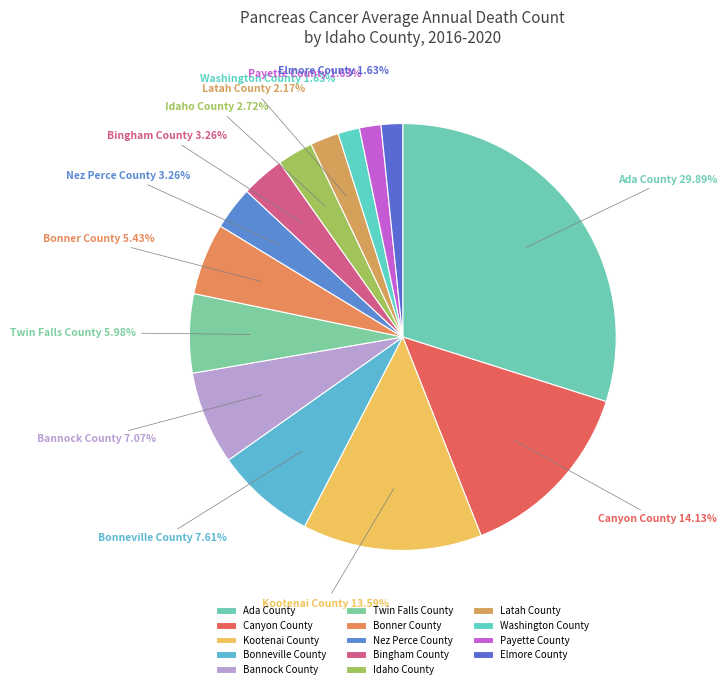

To the nearest percent, what portion does Bonner County represent?

5%